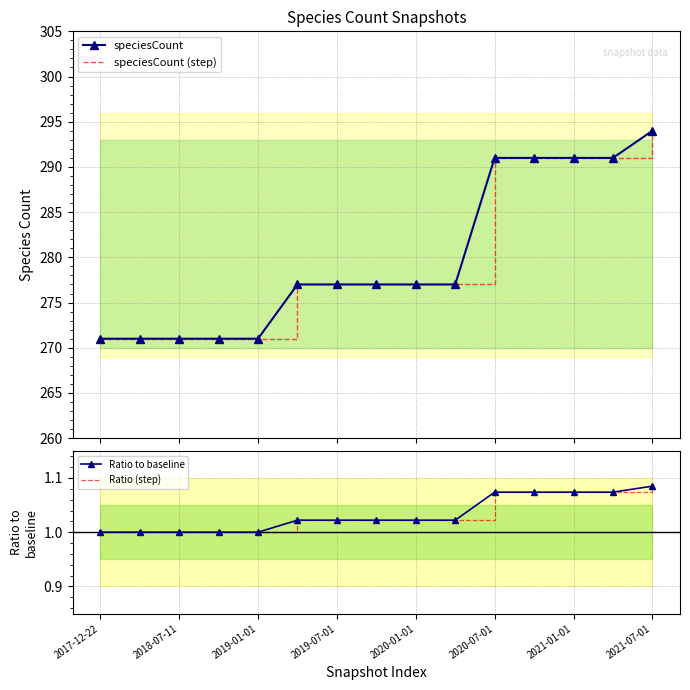

True or false: speciesCount (step) and Ratio to baseline intersect in this chart.

False